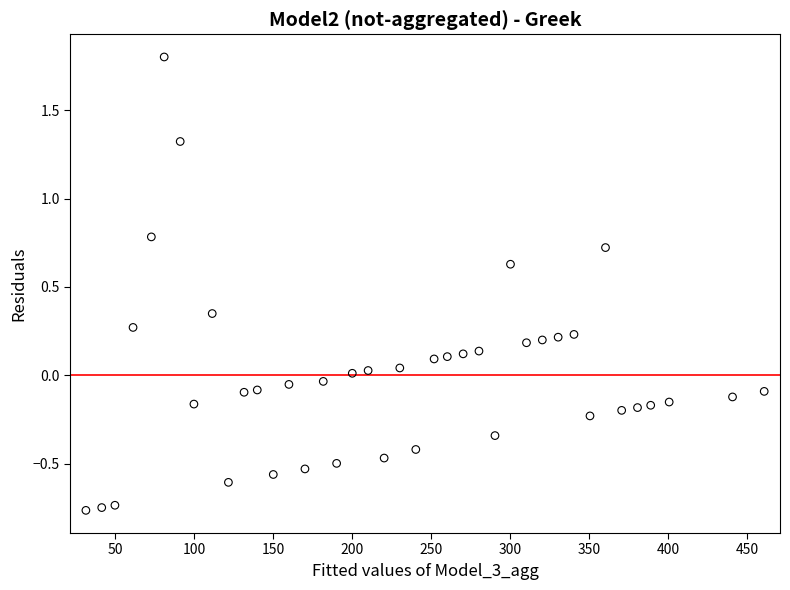

What is the range of Y values (max minus min)?

2.6